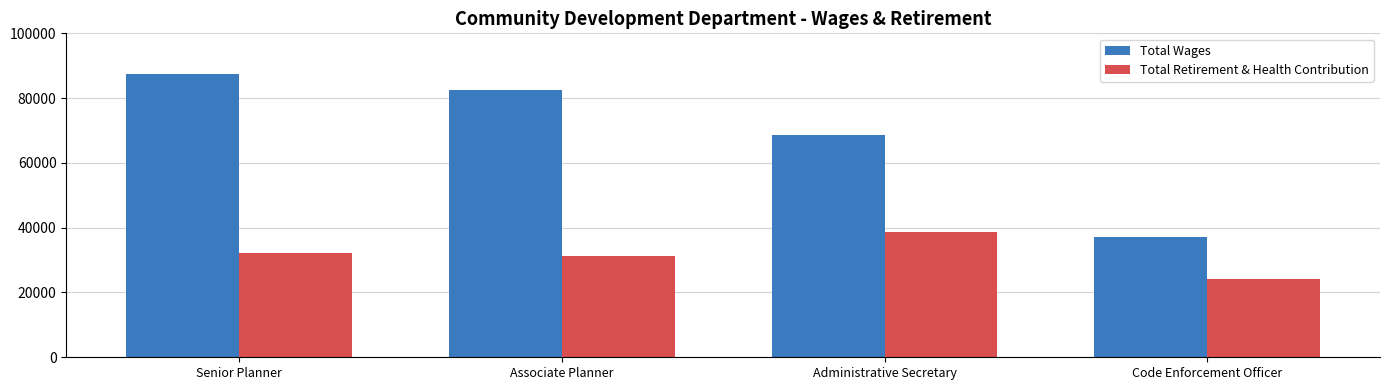

At which category is the sum across all series the highest?

Senior Planner